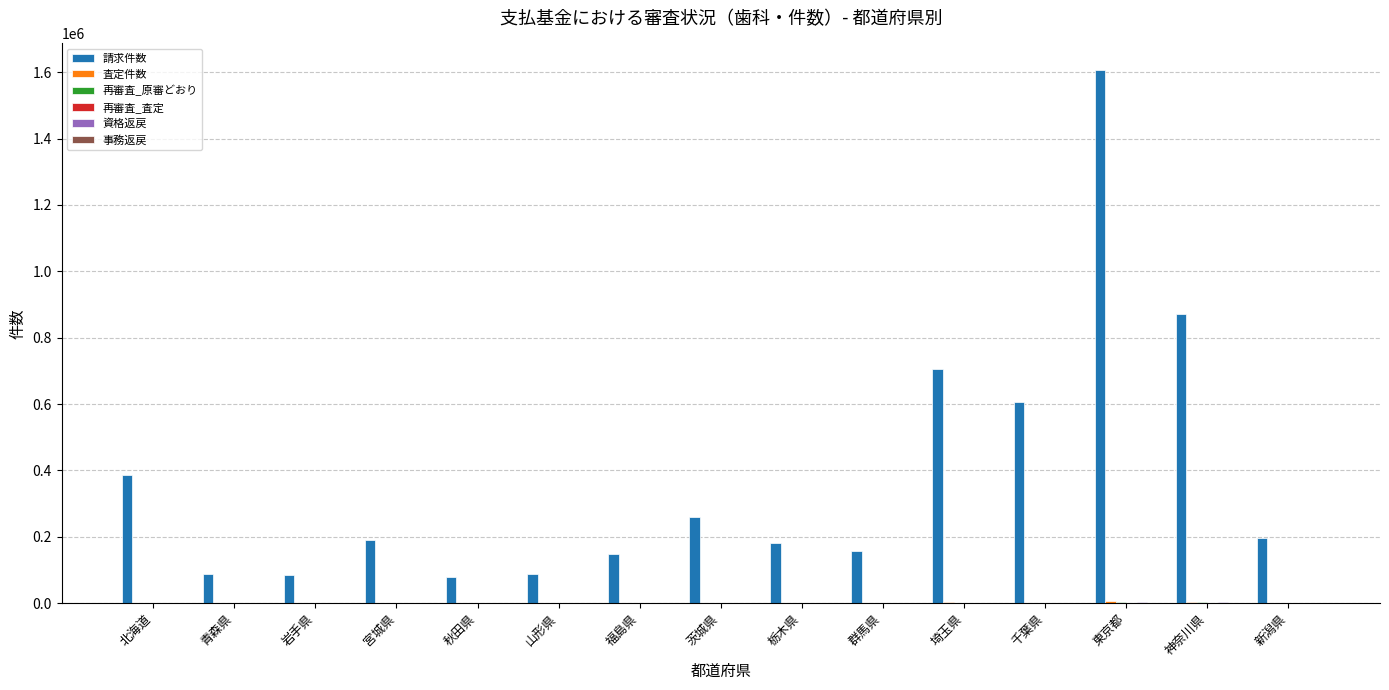

How many categories are shown in the chart?

15